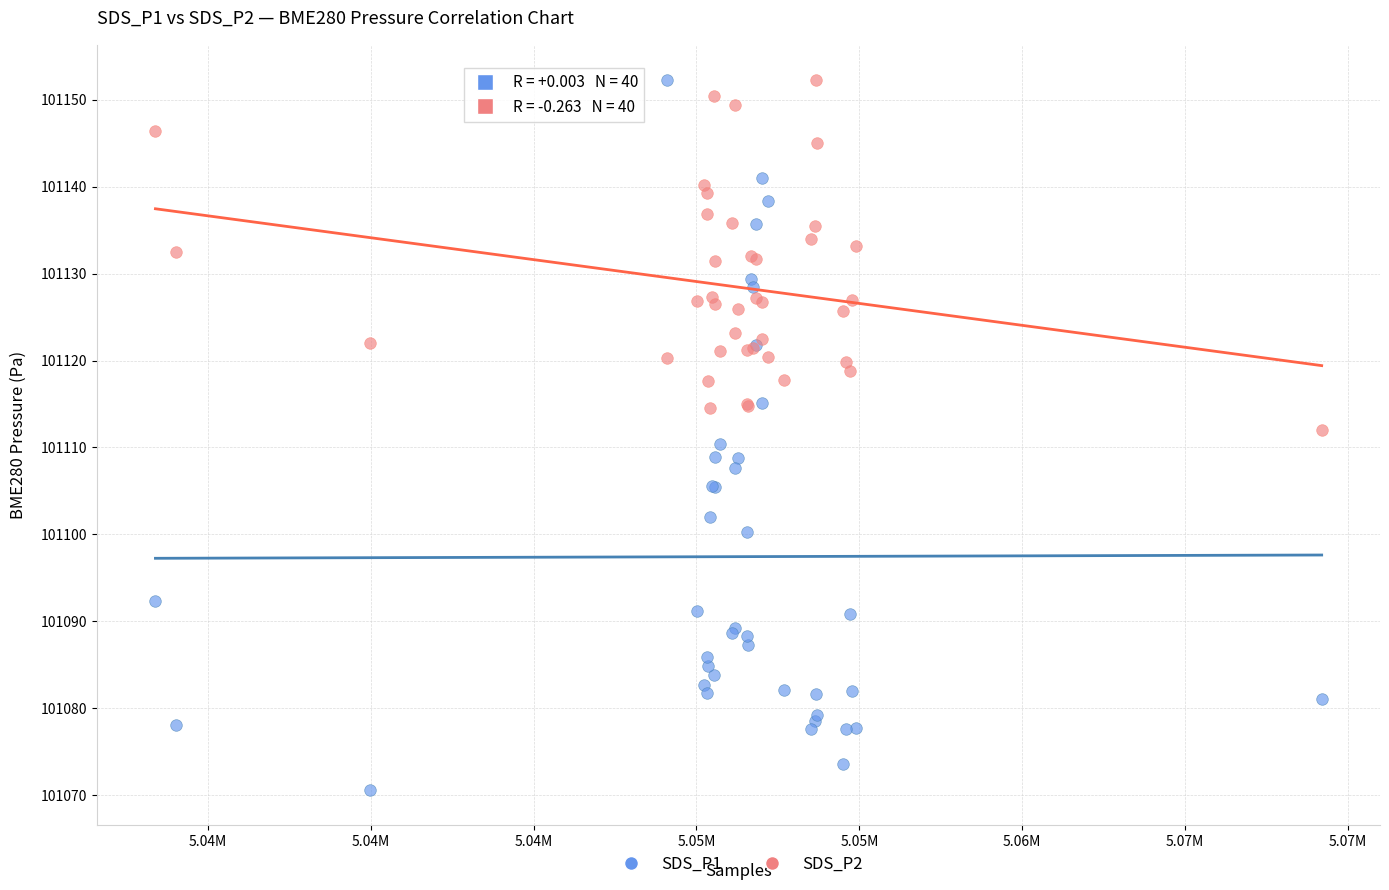

Which series has the largest Y range (max minus min)?

SDS_P1